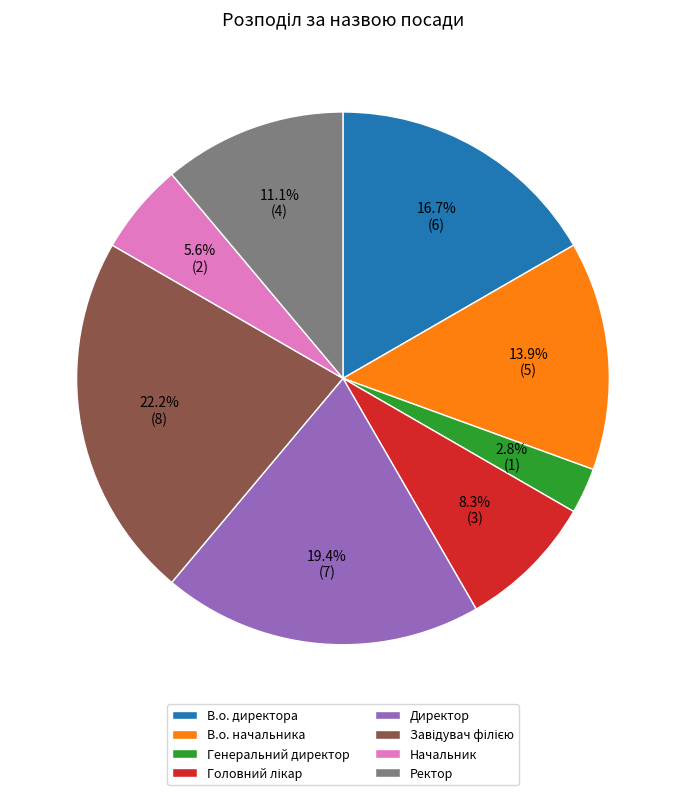

True or false: Ректор accounts for 16% of the total.

False